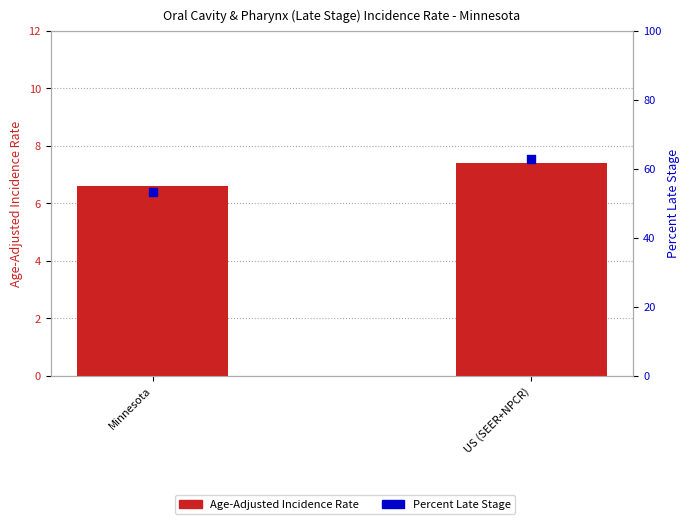

Which series has the largest Y range (max minus min)?

Percent Late Stage